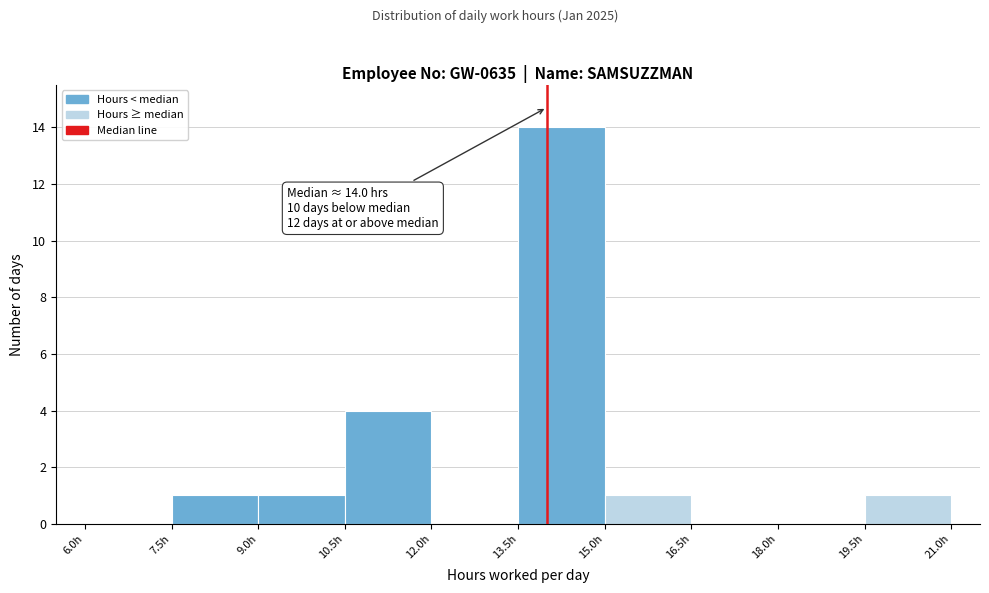

Which range on the x-axis has the tallest bar?

13.5 to 15.0